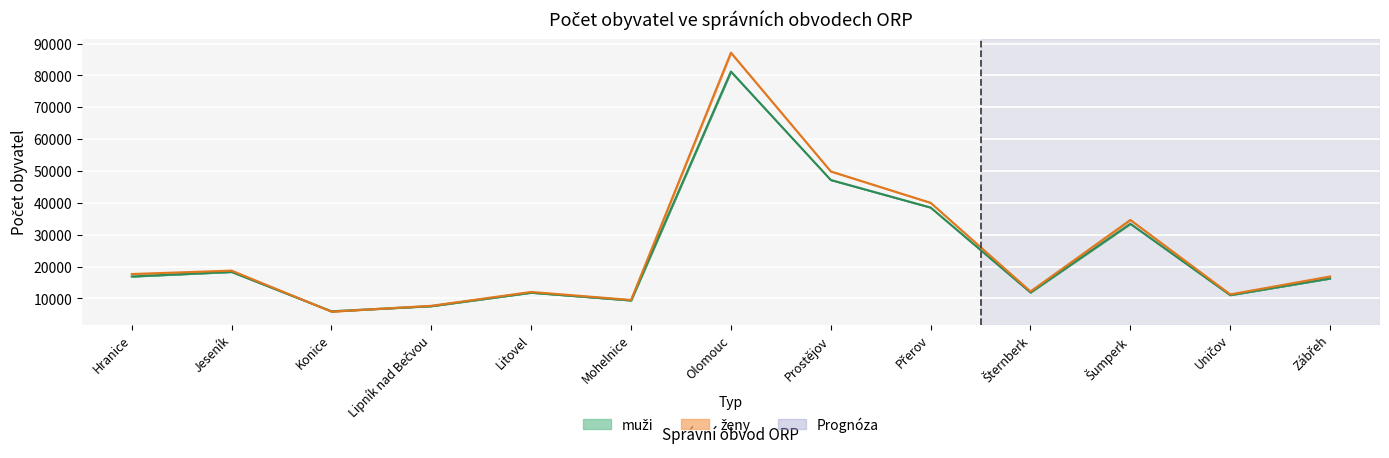

What is the lowest value of the ženy_mid series?

5844